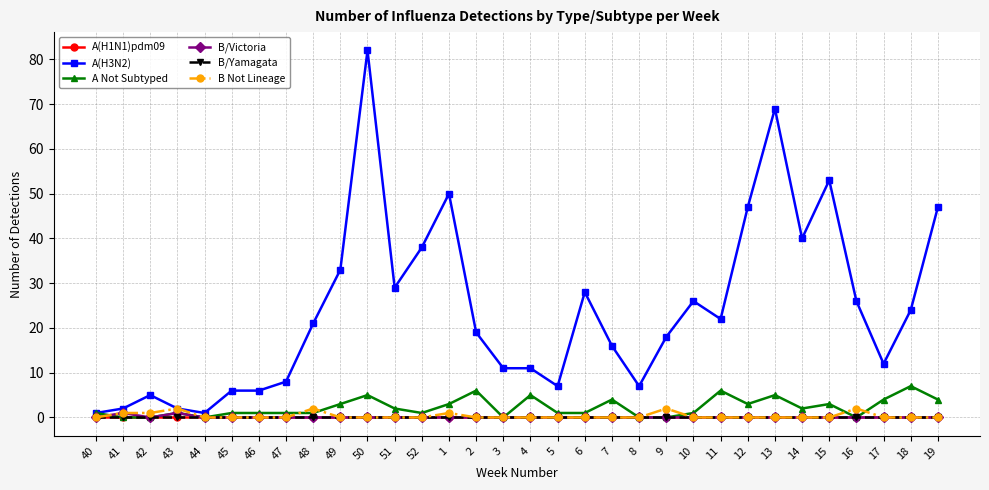

True or false: A(H3N2) and A Not Subtyped cross at least once.

False